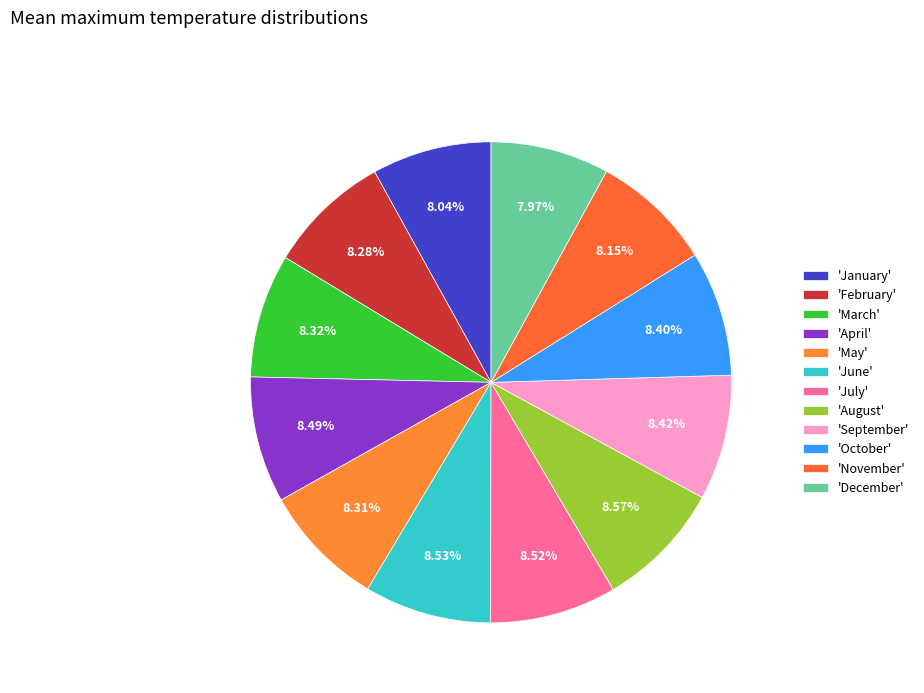

Which category has the smallest portion of the pie?

December